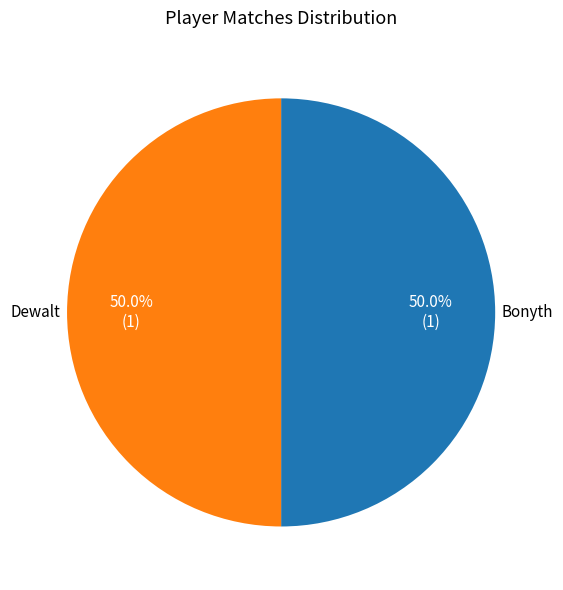

How many slices are in this pie chart?

2